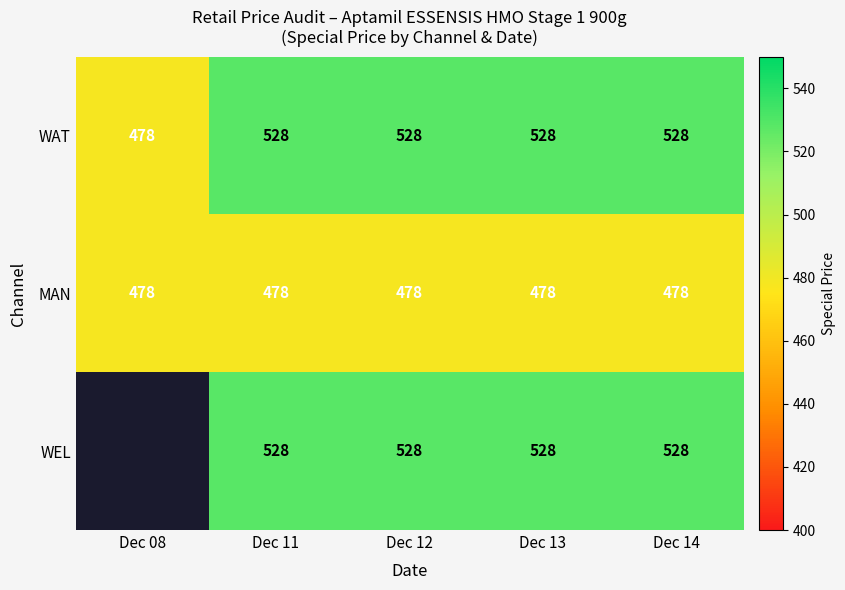

At which label is WAT closest to 503?

Dec 08